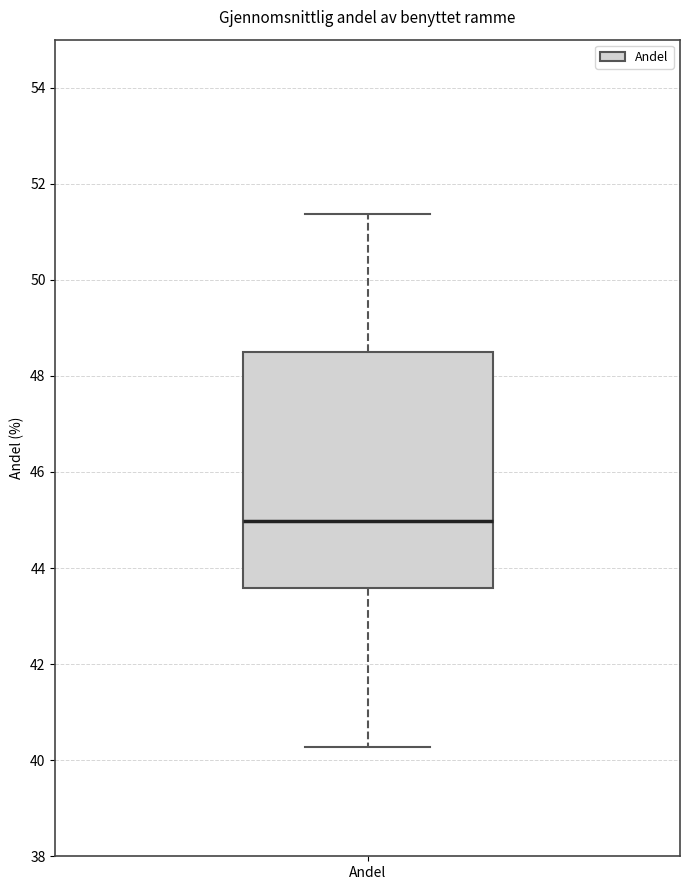

Transcribe this box plot: give where the median line is, the range the box spans, and where the two whiskers end, as read against the y-axis. The values are not printed on the chart, so give them approximately, as read against the axis.

median 45.0, box 43.6 to 48.4, whiskers 40.2 to 51.4